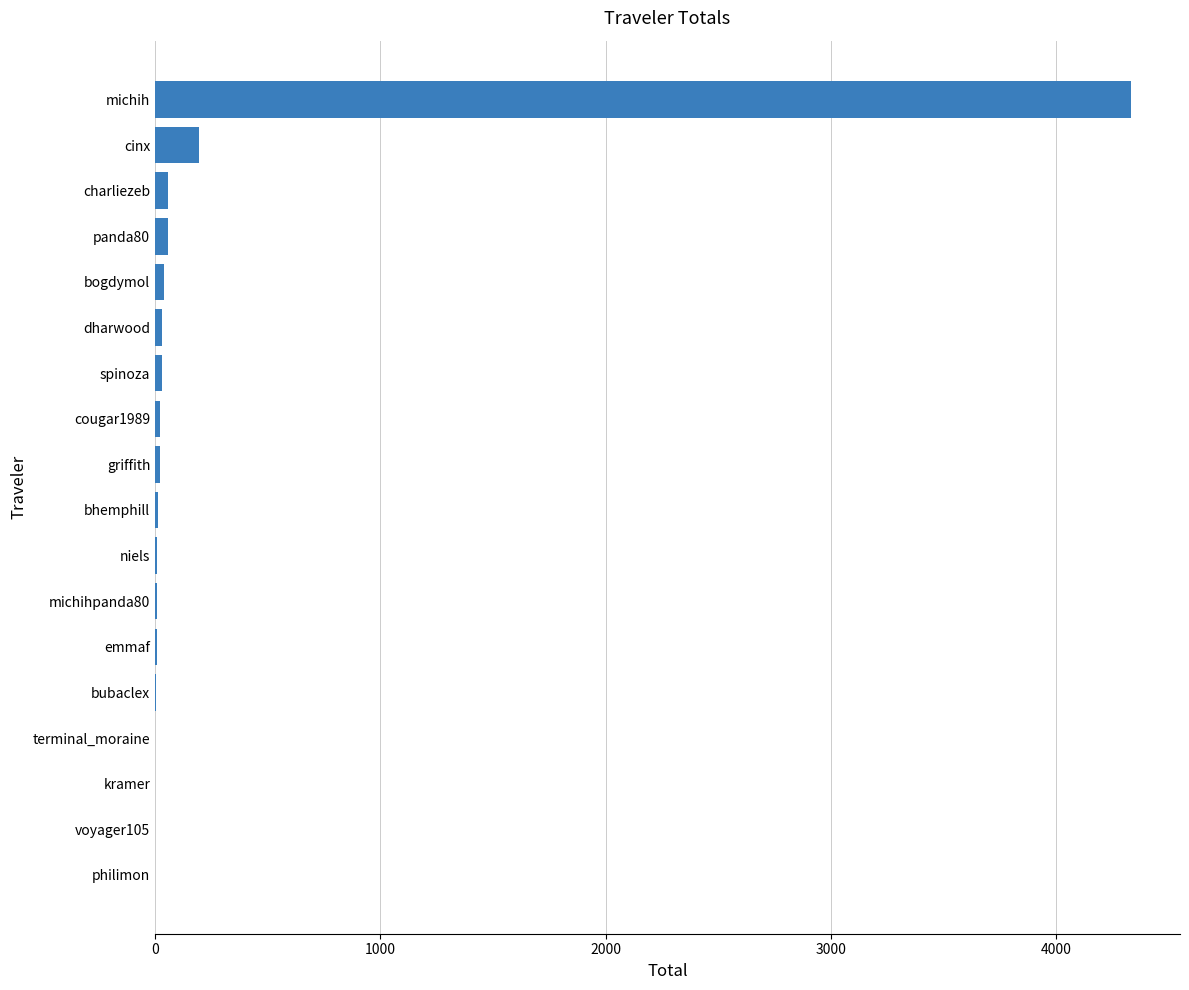

True or false: the data shows 194.8 at cinx.

True